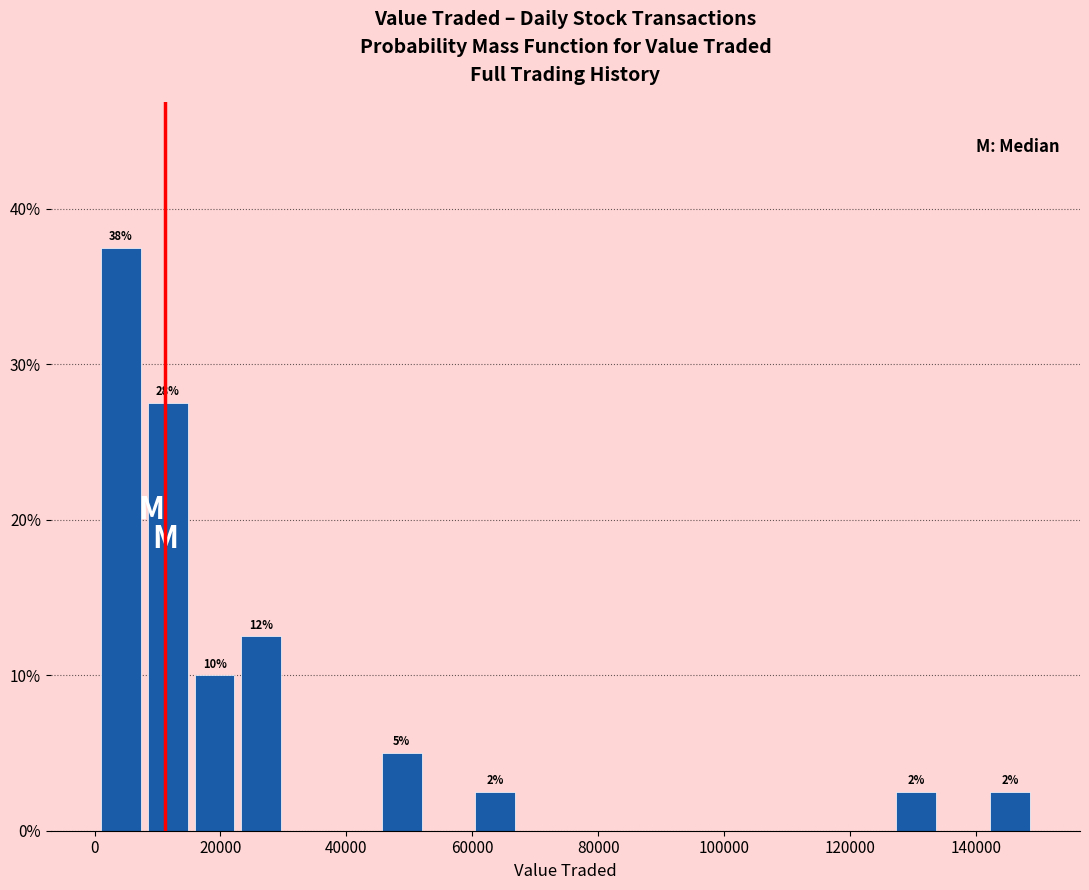

Read against the x-axis, roughly where is the centre of the tallest bar?

4000